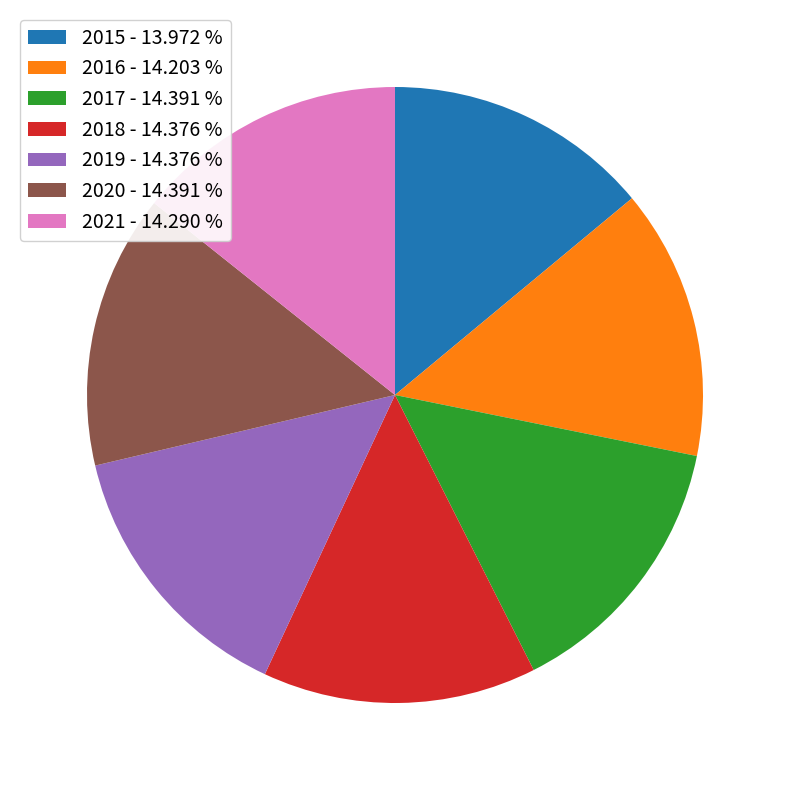

Approximately how many times larger is the value at 2021 - 14.290 % compared to 2016 - 14.203 %?

1.0